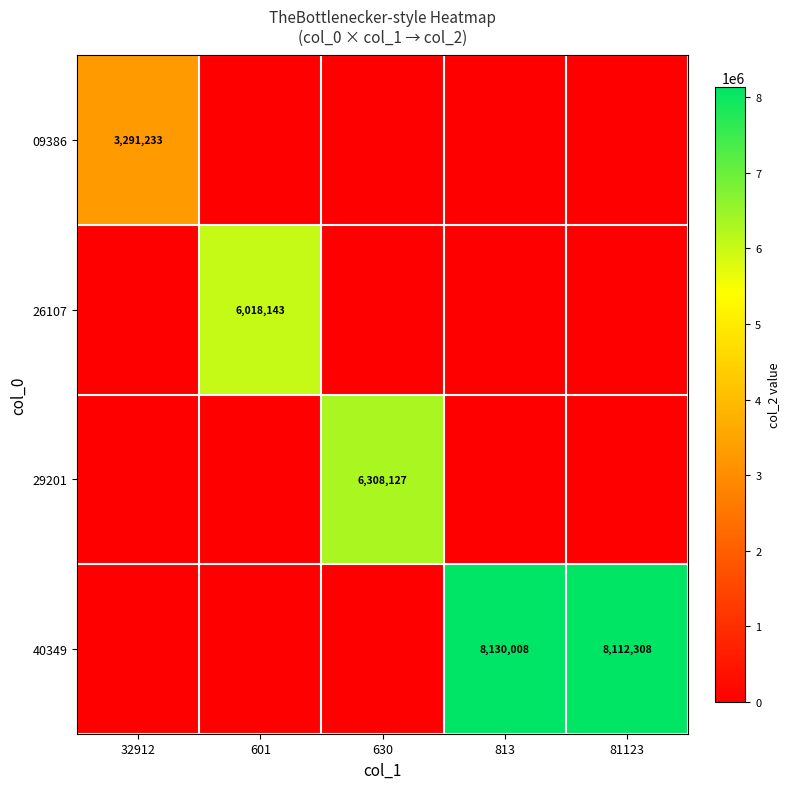

What is the total value across all series at 81123?

8112308